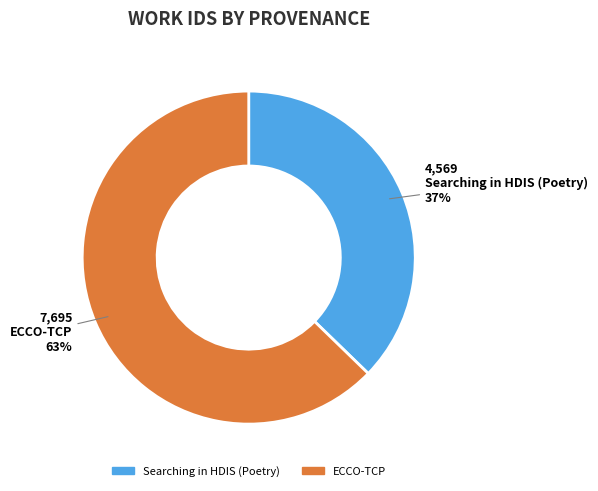

Which slice is the largest?

ECCO-TCP